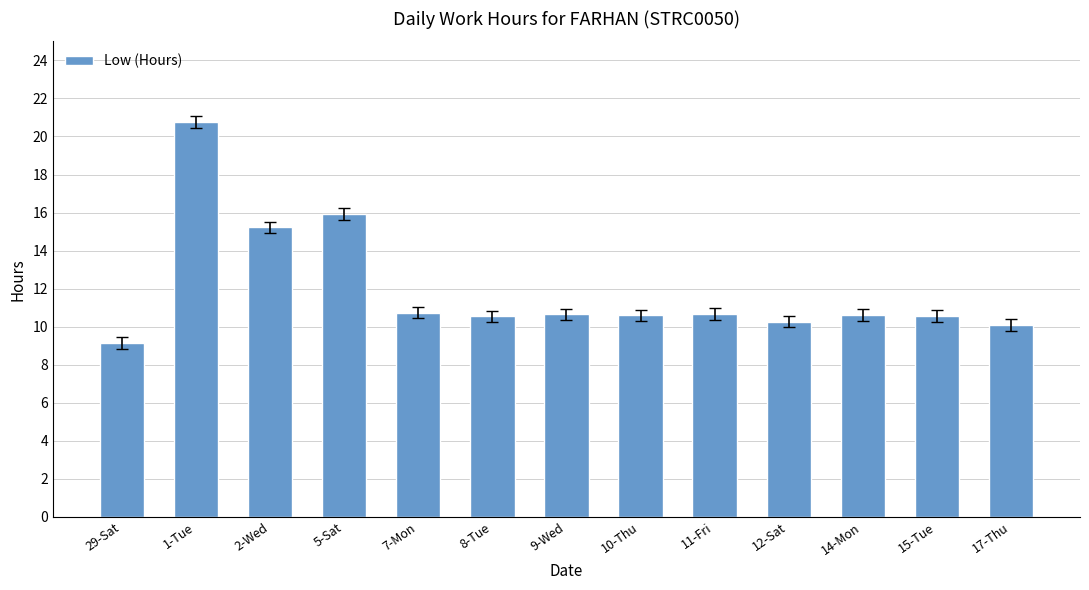

Does the chart contain any negative values?

No